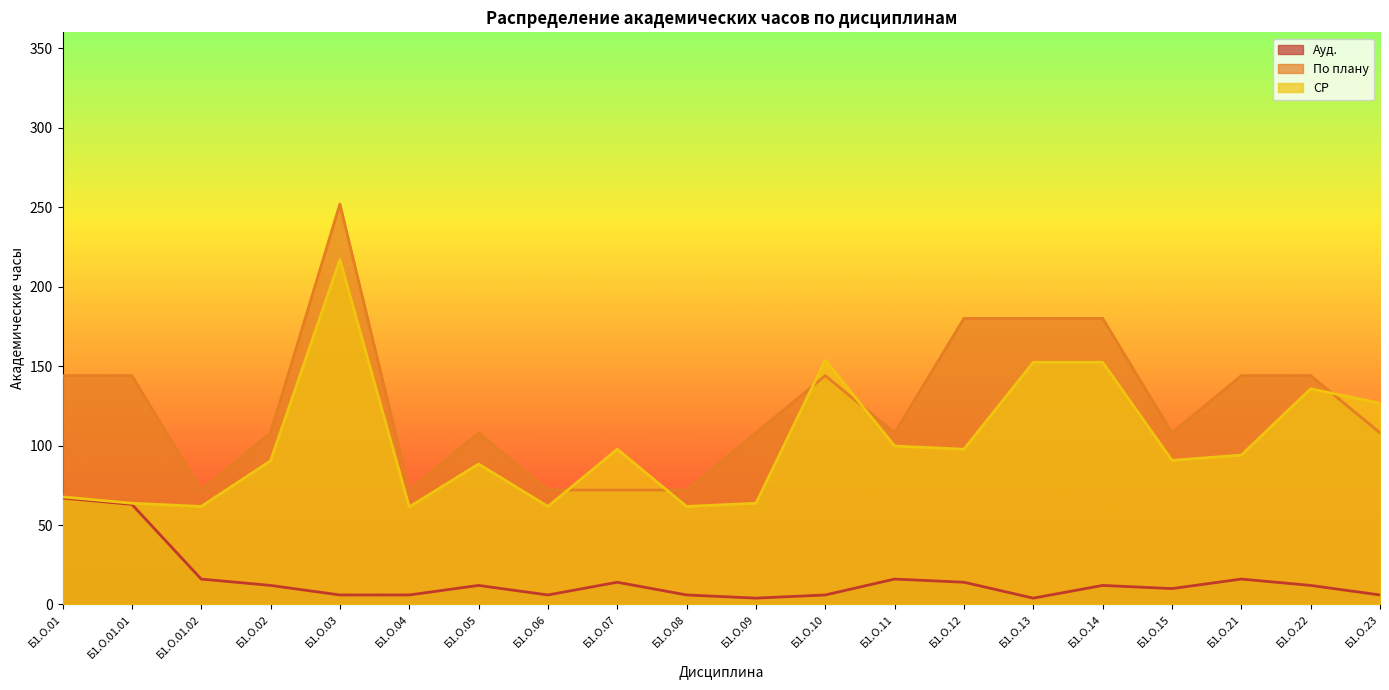

What is the value of the СР point at the 20th from the left?

126.7